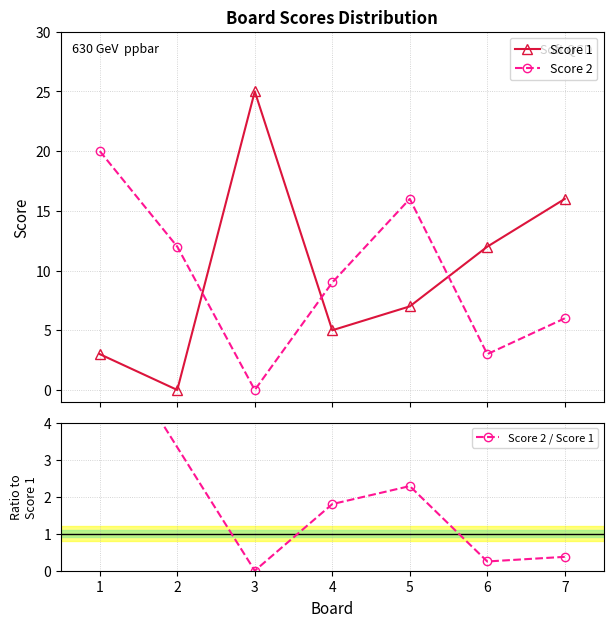

What is the average value of the Score 2 series?

9